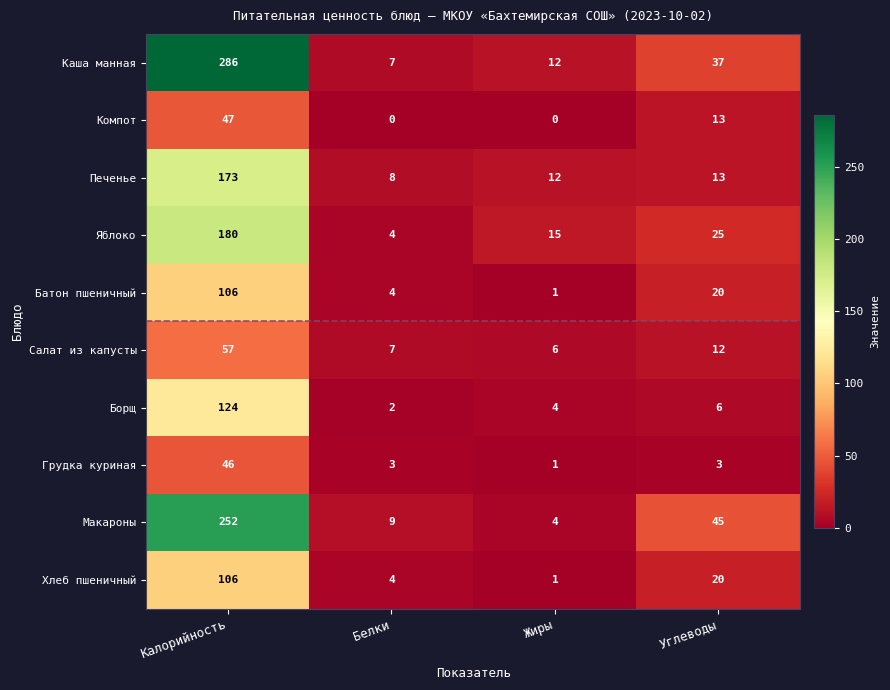

How many series are shown in this chart?

10